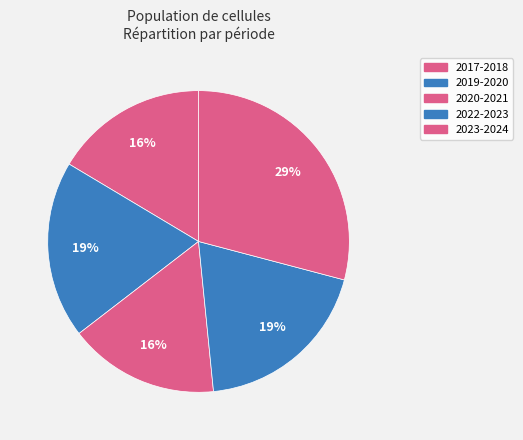

How many slices are in this pie chart?

5